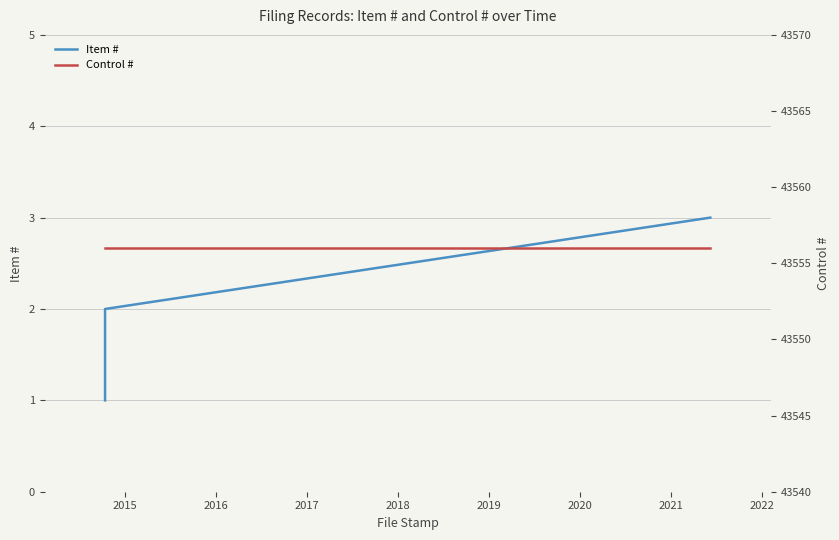

Reading left to right, list all the values displayed in this chart.

Item #: 1	2	3
Control #: 43556	43556	43556